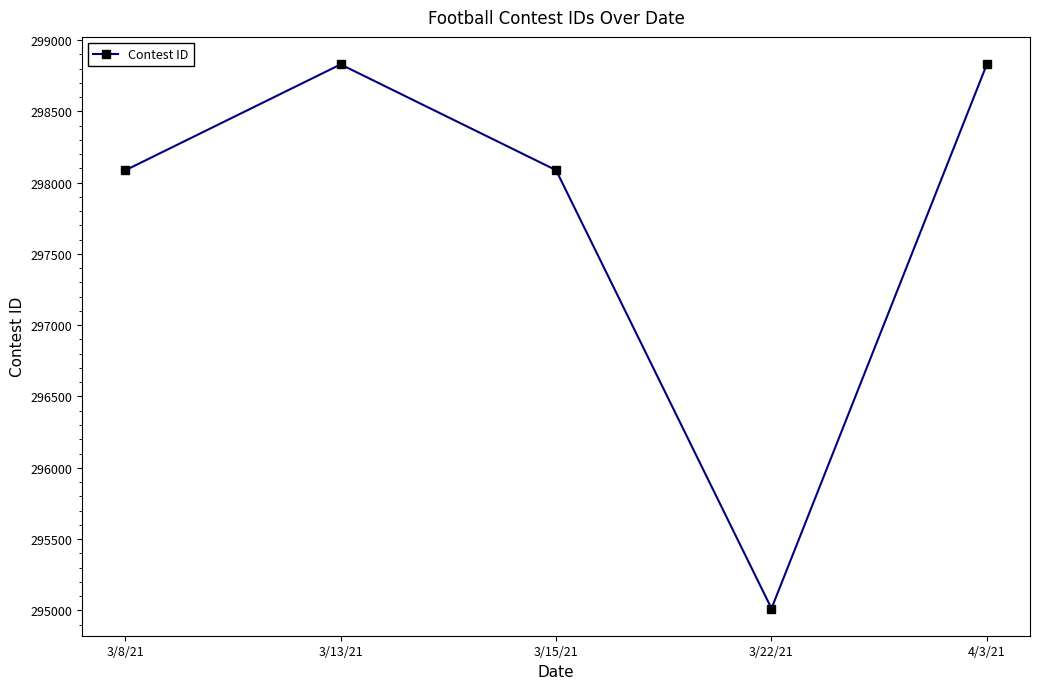

What is the sum of all values?

1488846